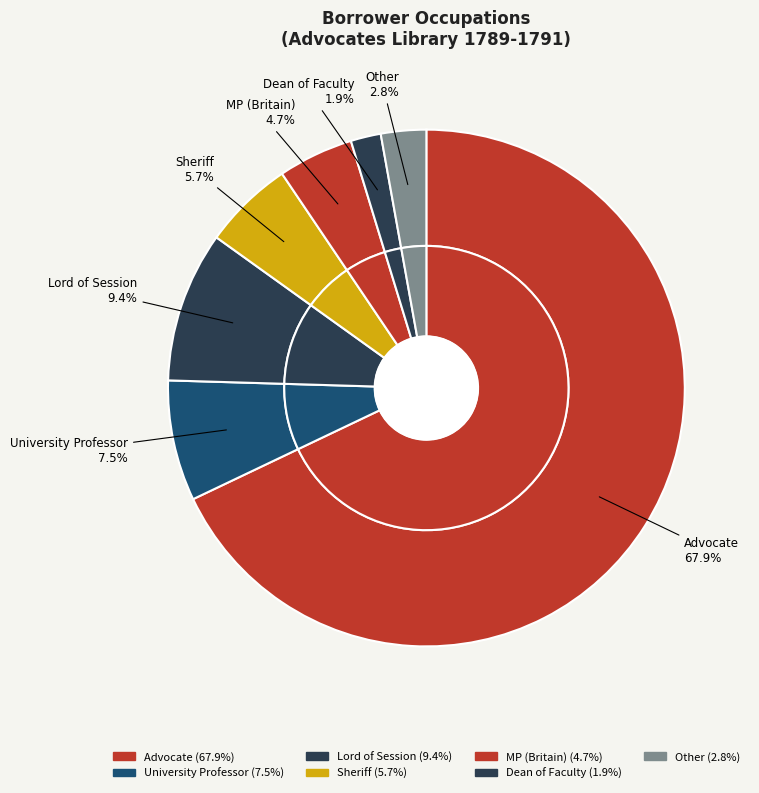

Is there any slice that represents more than half of the pie?

Yes